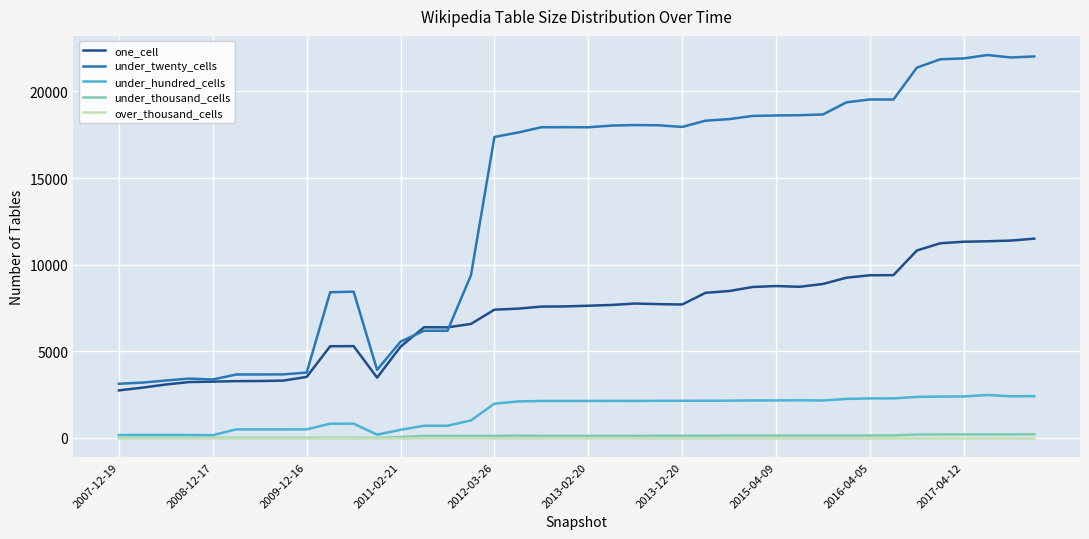

Which series has the largest total across all categories?

under_twenty_cells